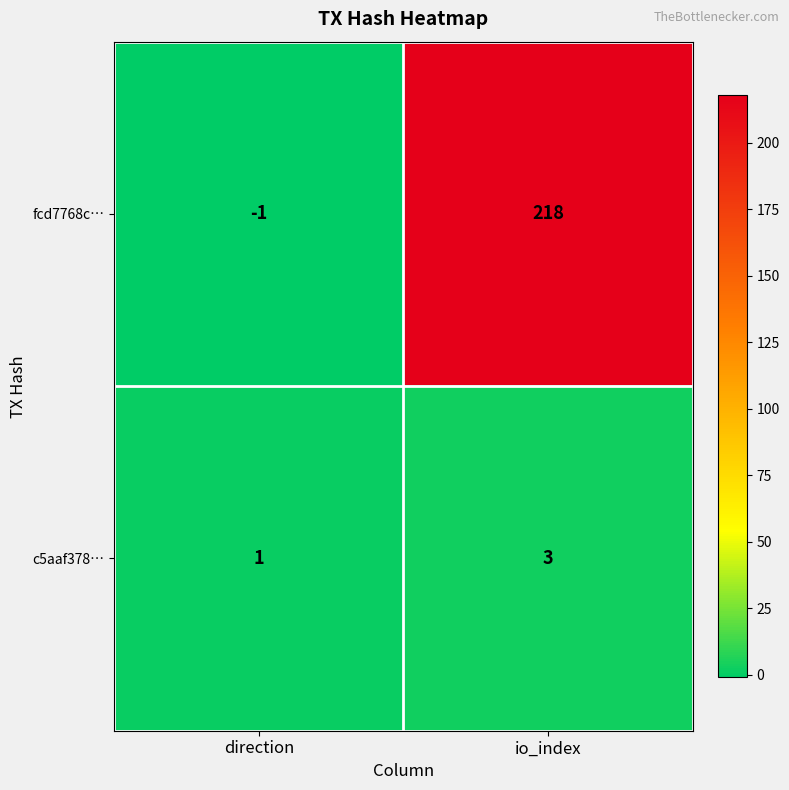

The value of fcd7768c… at direction is -1. True or false?

True